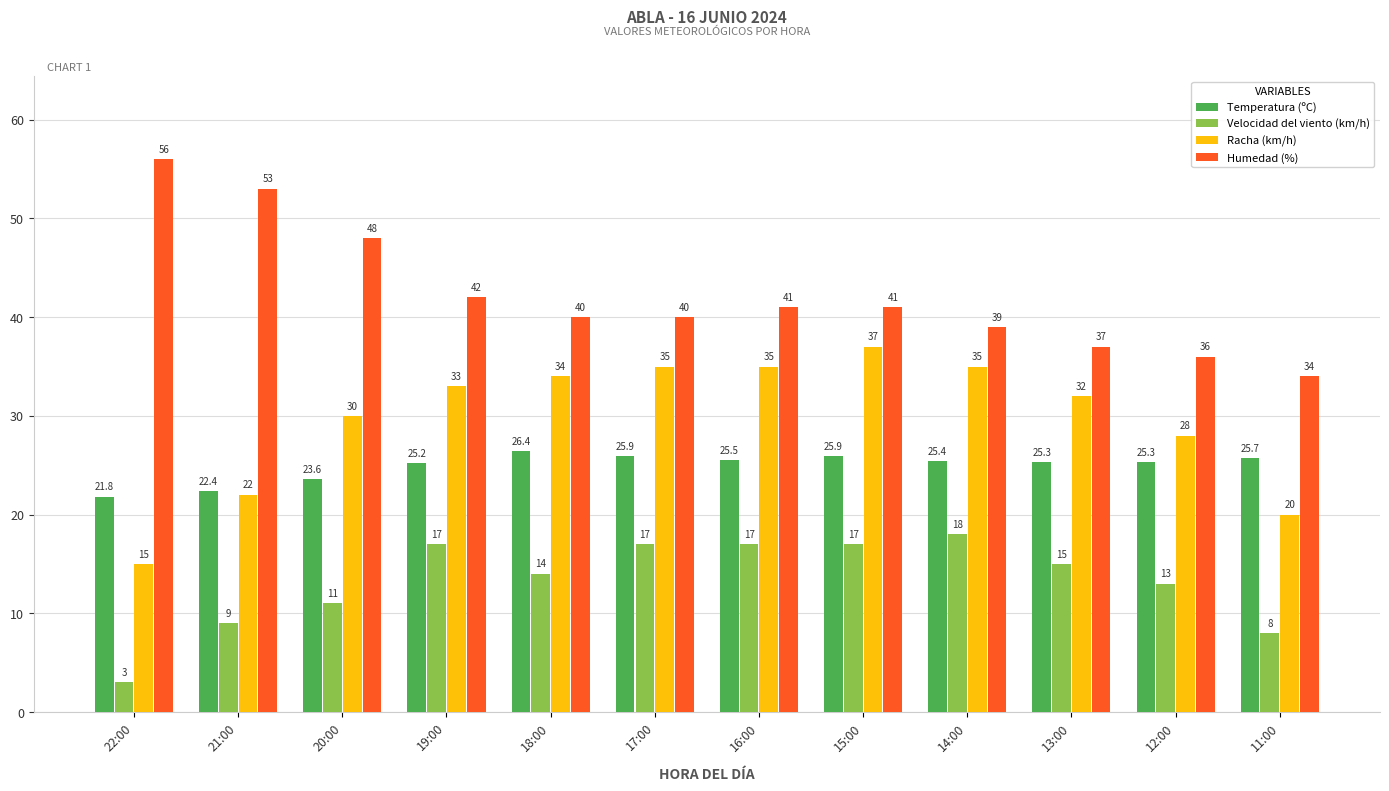

How many distinct data groups are displayed?

4